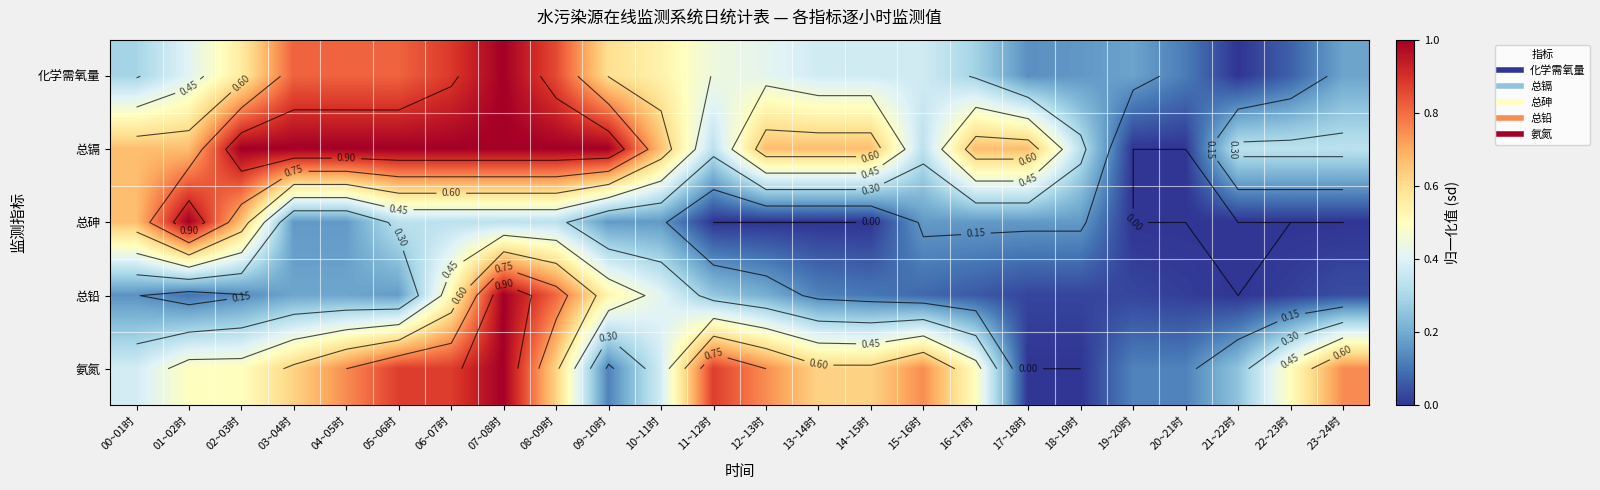

Between 03~04时 and 20~21时, which series saw the biggest shift?

总镉